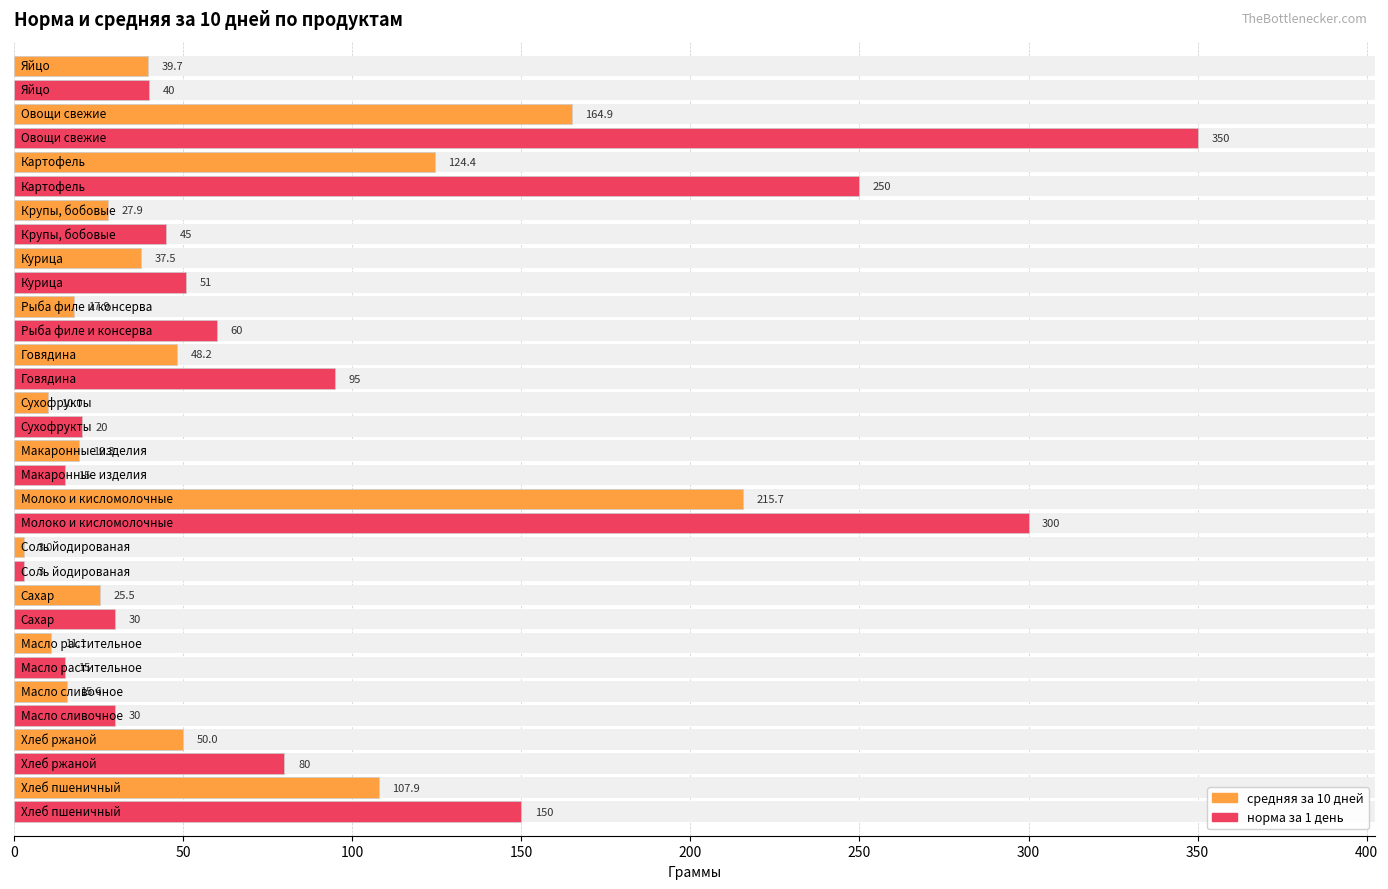

How many values in the норма за 1 день series exceed 51?

7